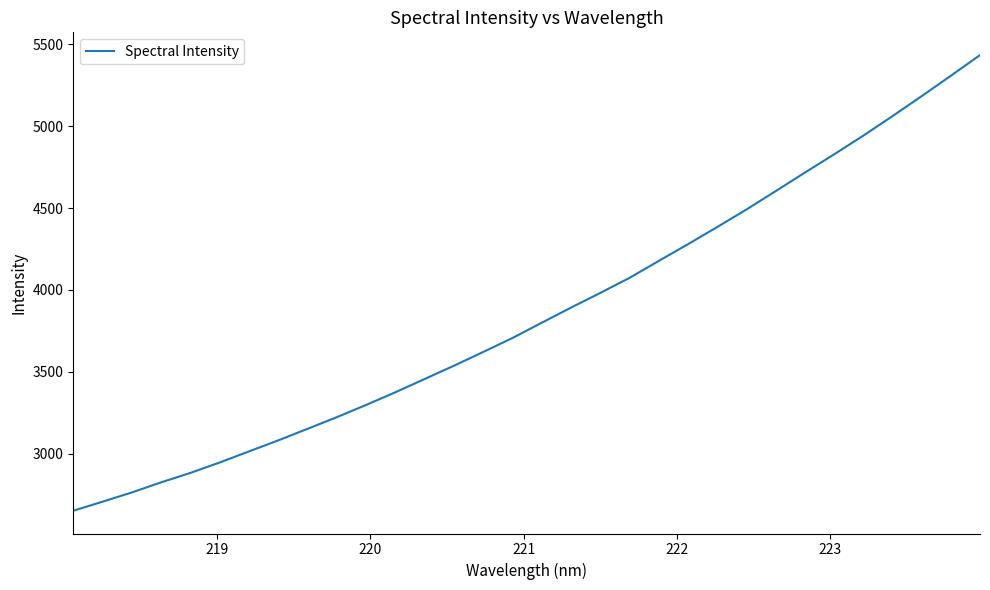

Count the number of values greater than 3798.

16